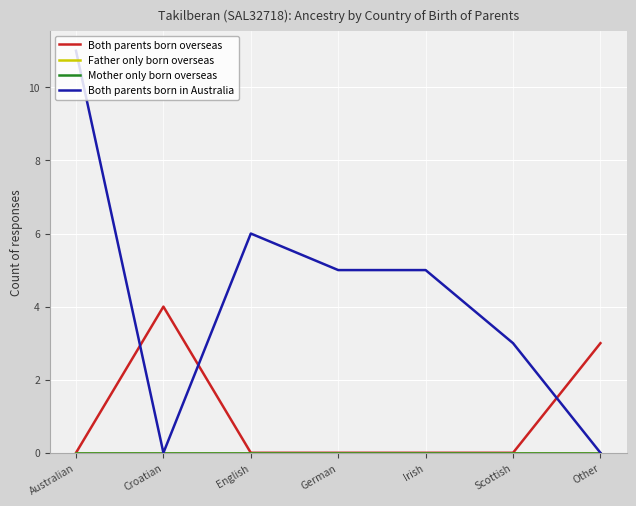

Between Scottish and Australian, which is larger?

Scottish